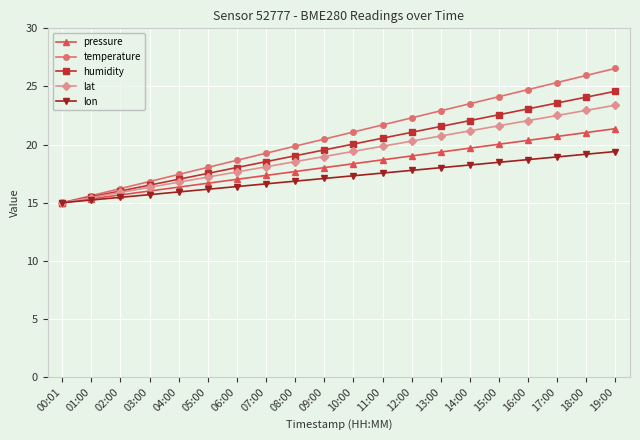

Is it true that lat equals 4.9 at 09:00?

False